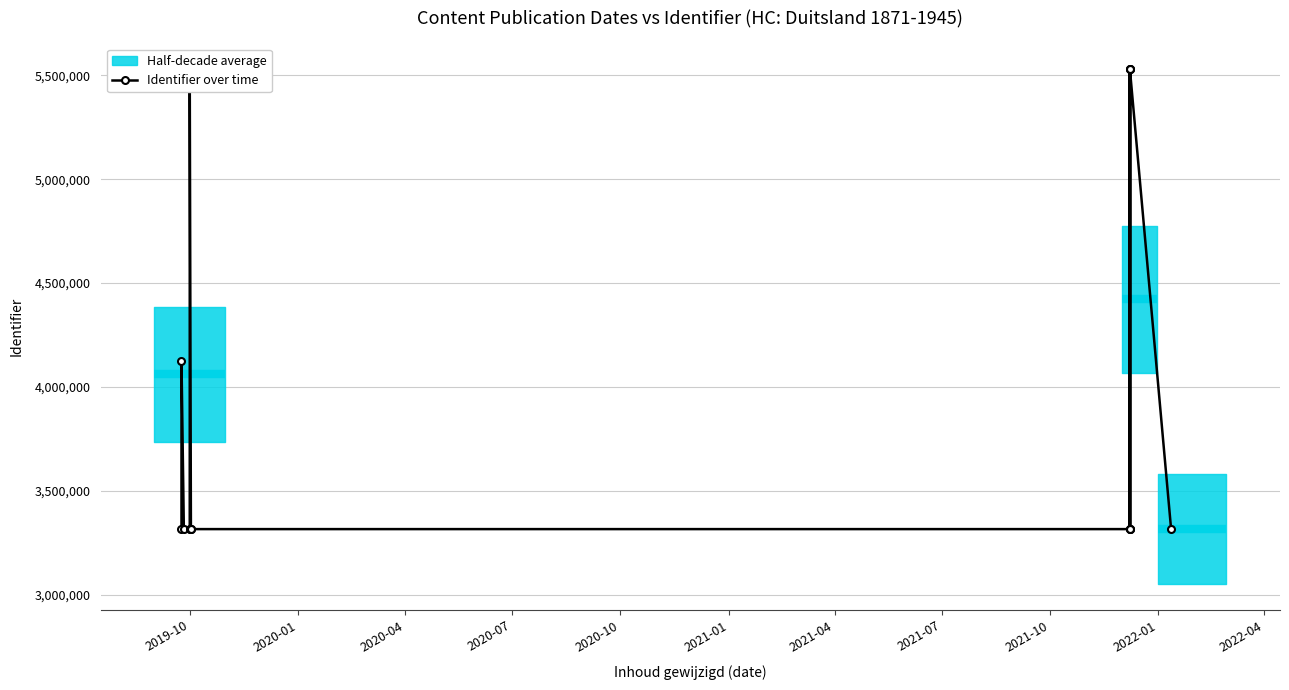

Read the value at 2021-10, to the nearest 50.

3316200